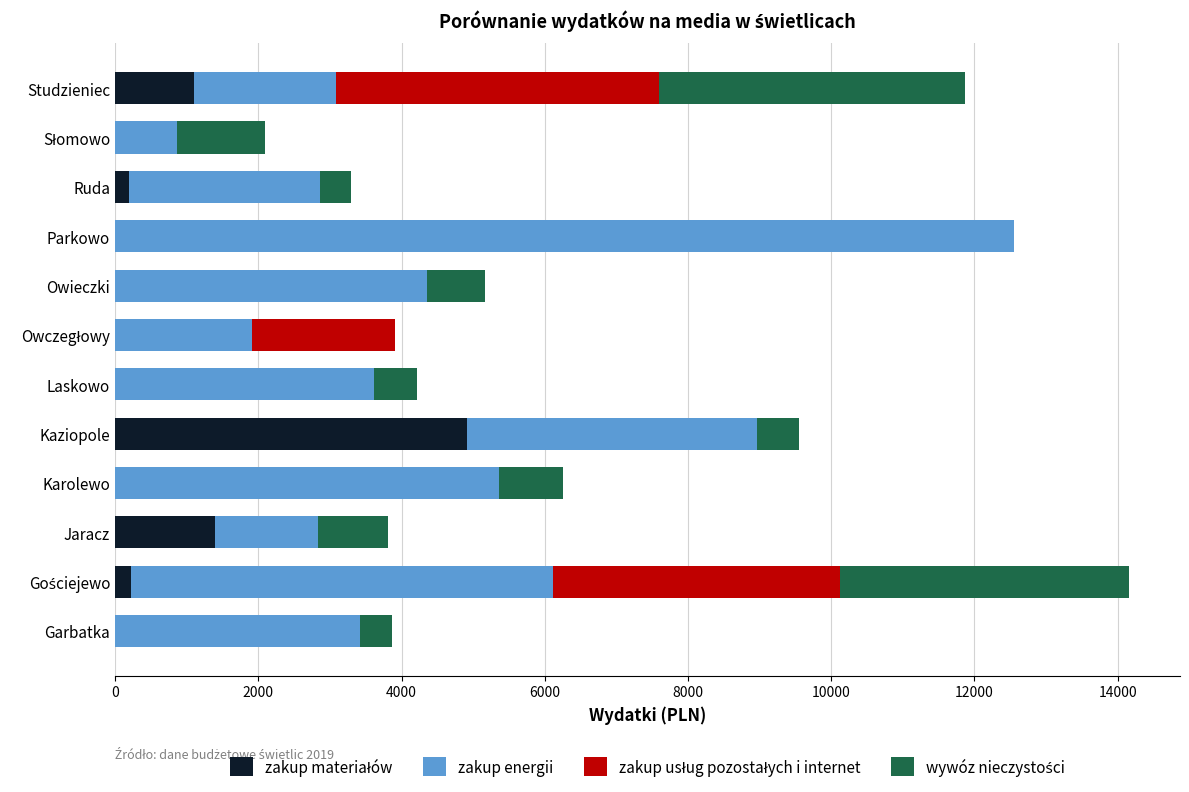

What is the total value across all series at Laskowo?

4222.3